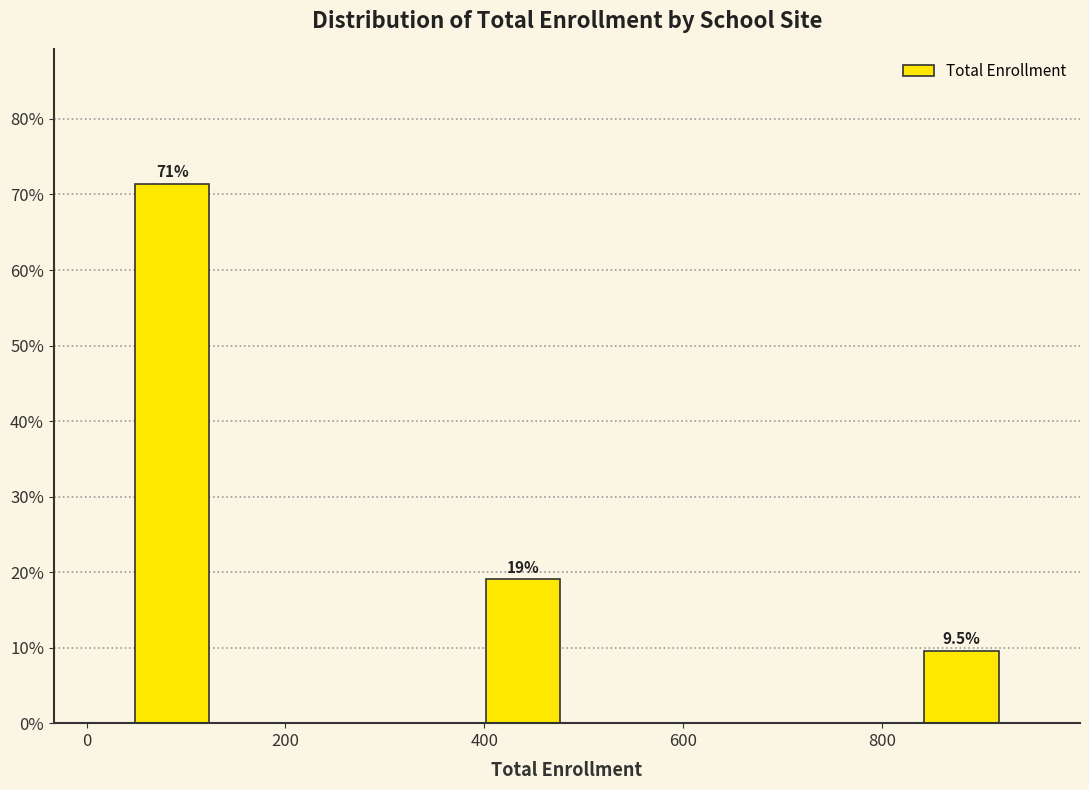

Over which range of the x-axis is the bar tallest?

40 to 140